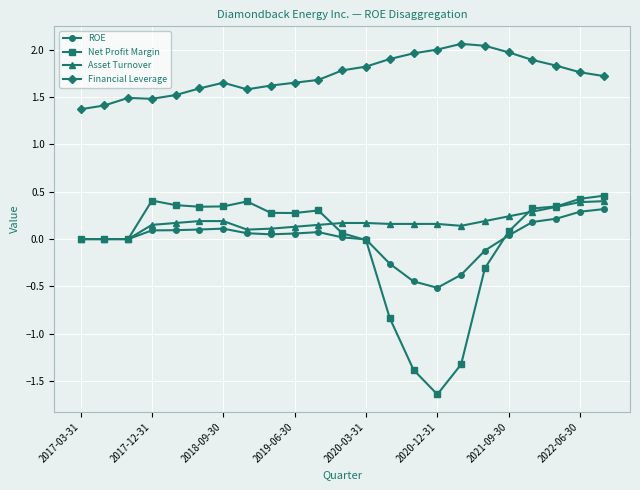

How many lines are shown in the chart?

4